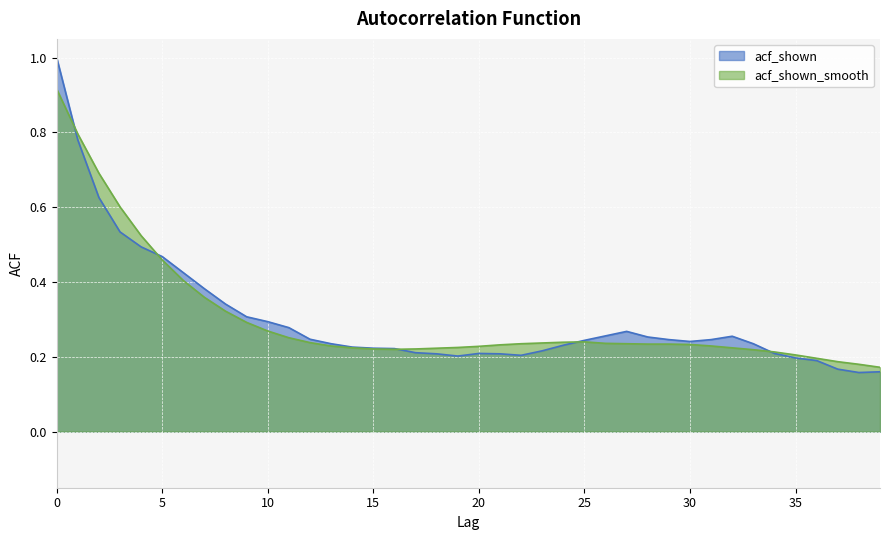

How many intersections are there between acf_shown_smooth and acf_shown?

5